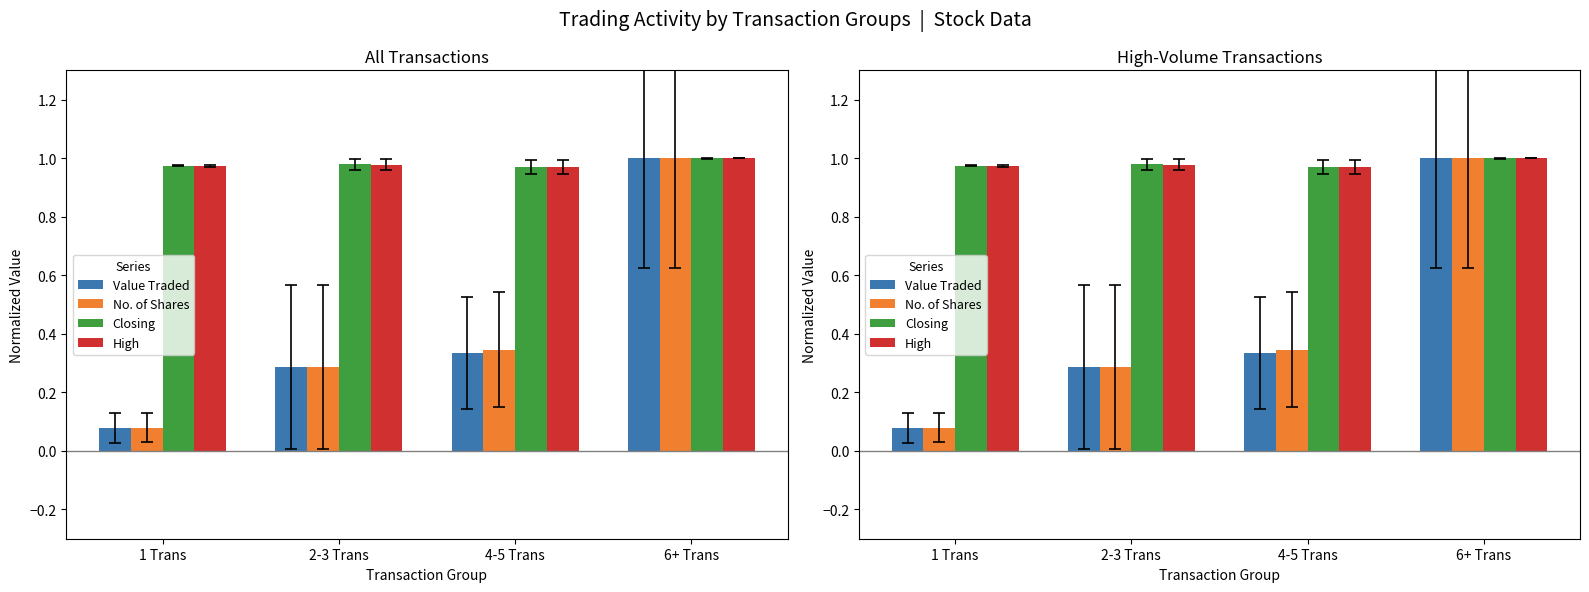

Reading left to right, list all the values displayed in this chart.

Value Traded: 0.1	0.3	0.3	1.0
No. of Shares: 0.1	0.3	0.3	1.0
Closing: 1.0	1.0	1.0	1.0
High: 1.0	1.0	1.0	1.0